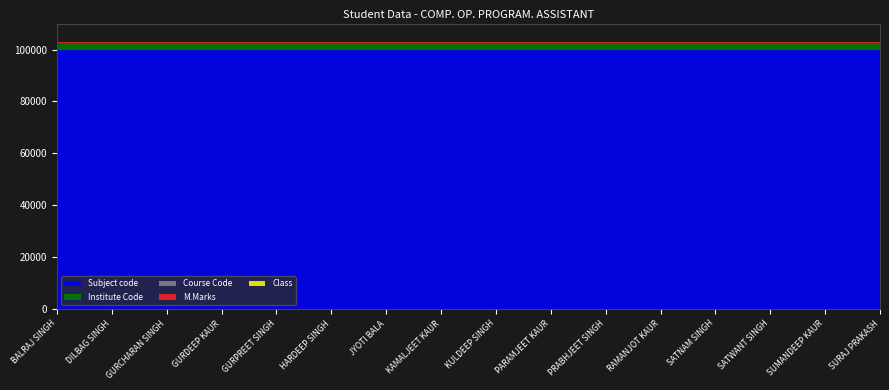

Reading left to right, extract all data points from this chart.

M.Marks: 100	100	100	100	100	100	100	100	100	100	100	100	100	100	100	100
Subject code: 99945	99945	99945	99945	99945	99945	99945	99945	99945	99945	99945	99945	99945	99945	99945	99945
Course Code: 222	222	222	222	222	222	222	222	222	222	222	222	222	222	222	222
Class: 2	2	2	2	2	2	2	2	2	2	2	2	2	2	2	2
Institute Code: 2511	2511	2511	2511	2511	2511	2511	2511	2511	2511	2511	2511	2511	2511	2511	2511